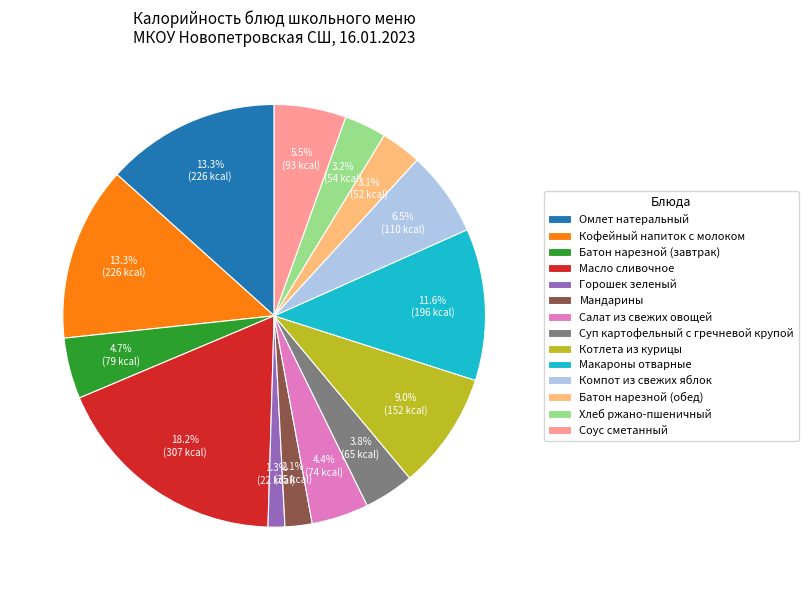

What percentage is the Котлета из курицы slice, to the nearest percent?

9%